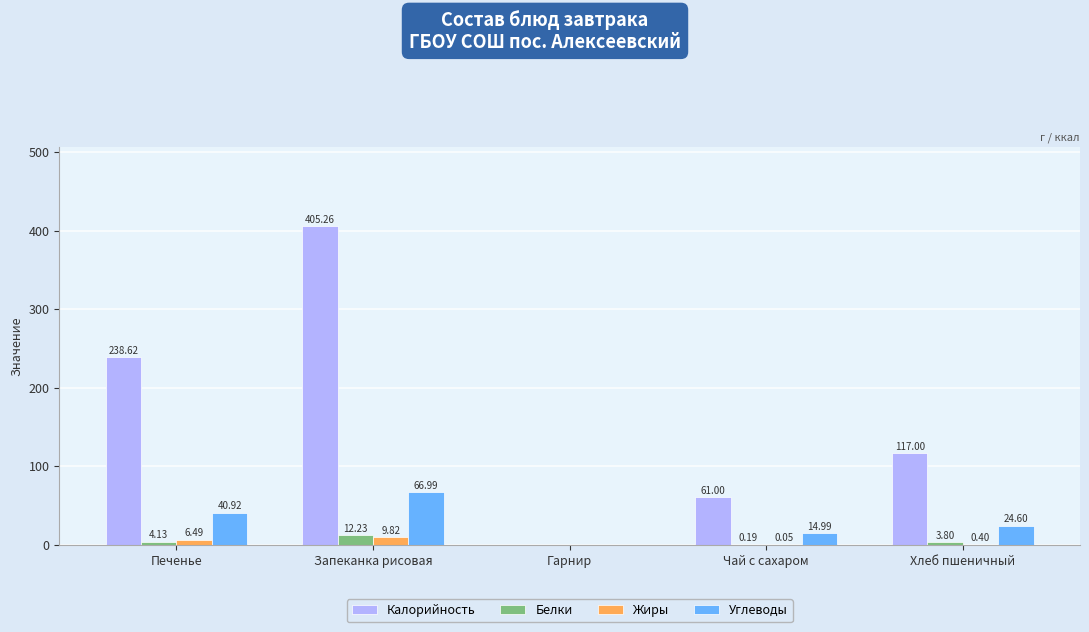

Which series changed the most between Гарнир and Хлеб пшеничный?

Калорийность